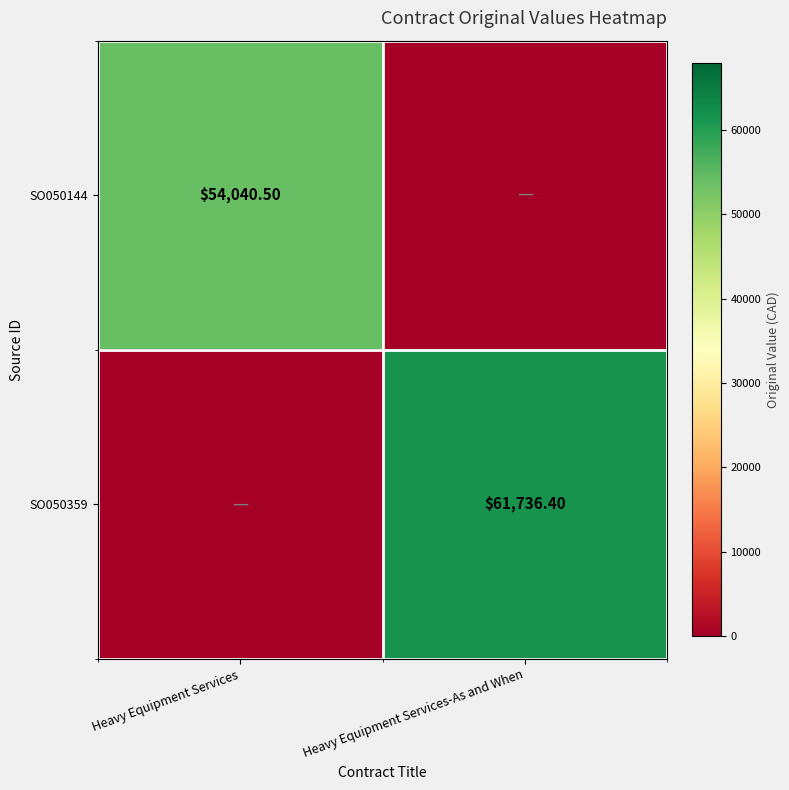

What is the spread (max minus min) of values at Heavy Equipment Services?

54040.5